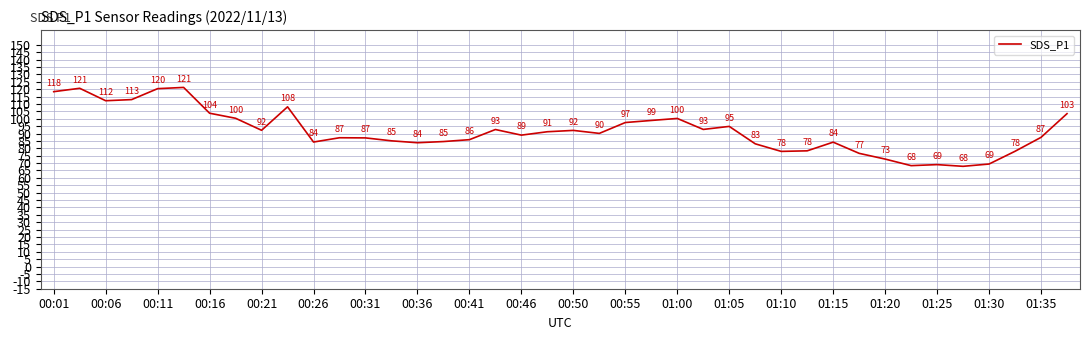

True or false: the data has more than 0 interior local peaks.

True